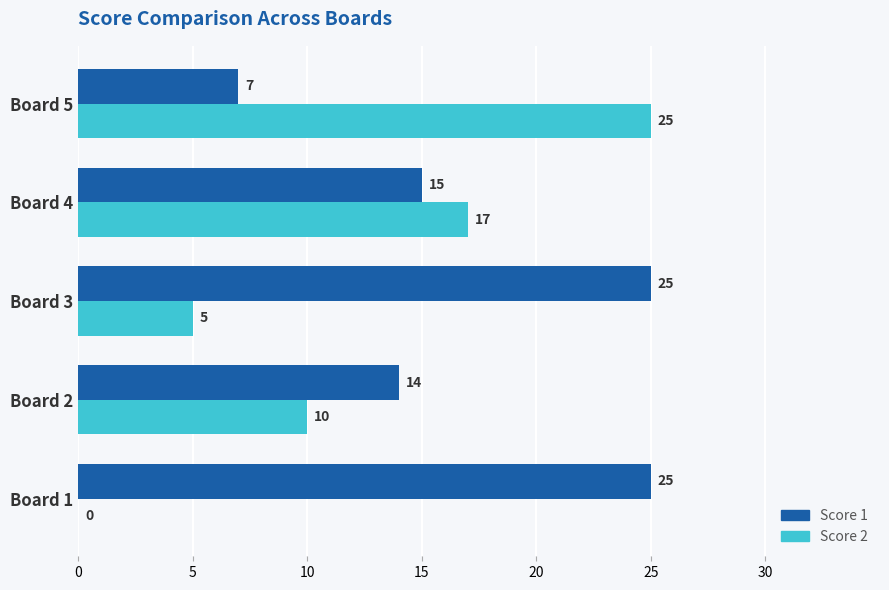

True or false: Score 1 has a value of 7 at Board 5.

True